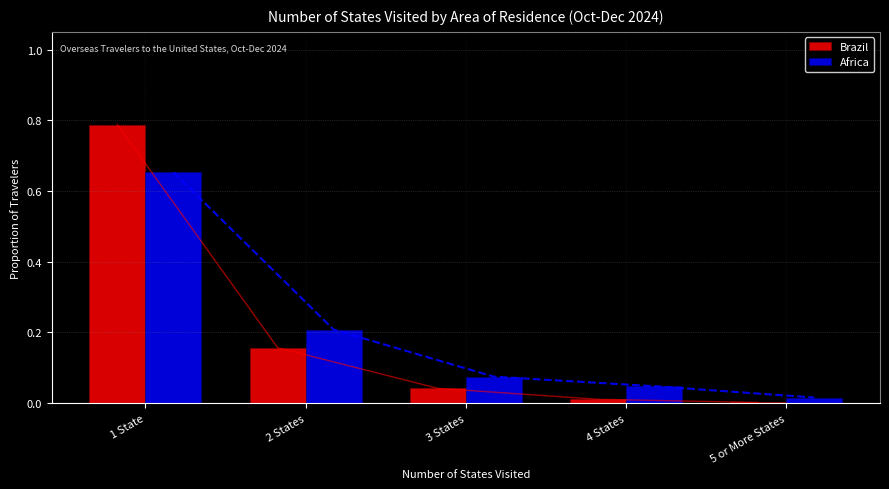

What is the highest value of the Africa series?

0.7